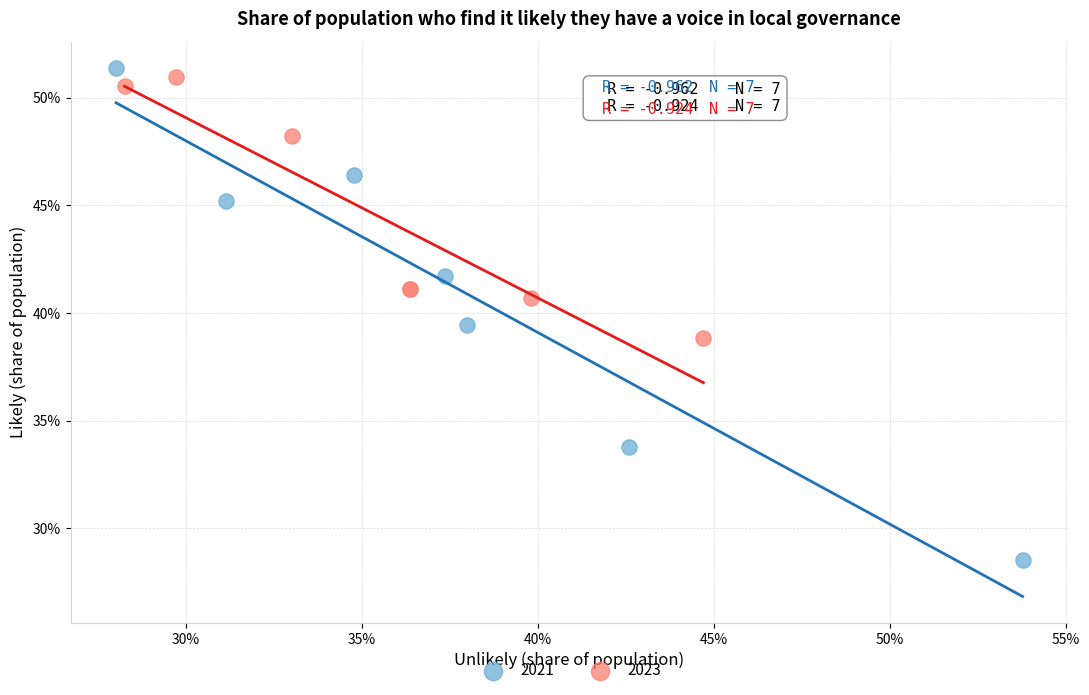

What are all the series names shown in the legend?

2021, 2023